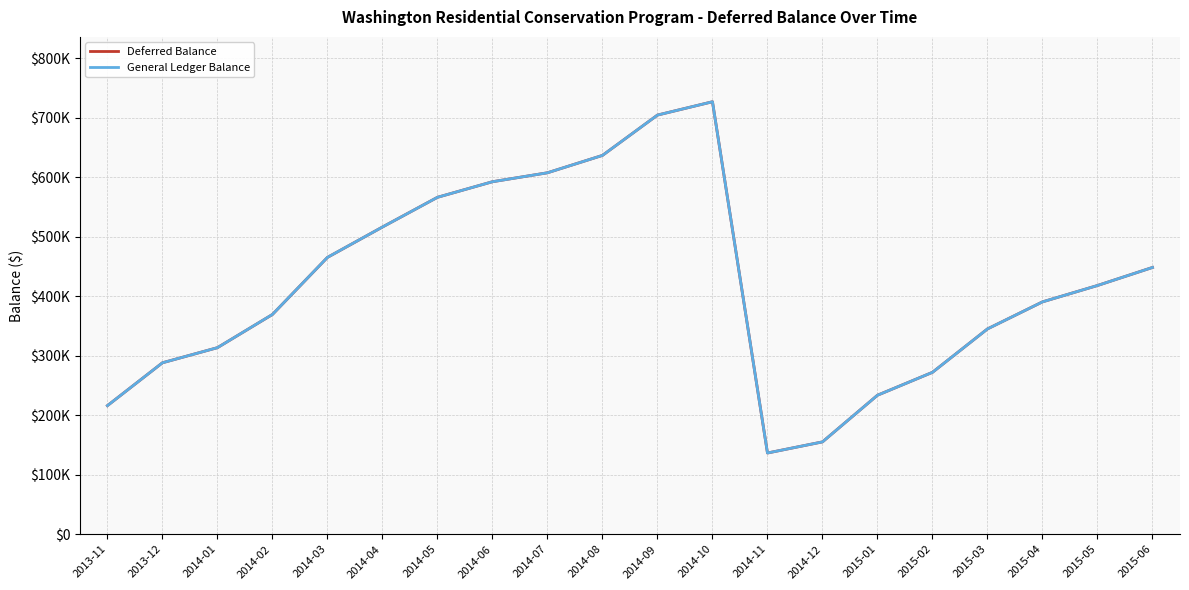

True or false: General Ledger Balance has more than 0 points higher than both neighbors.

True